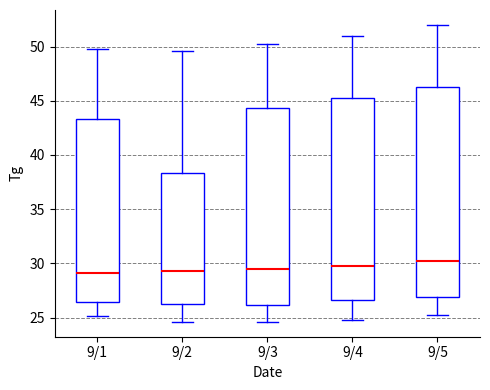

Reading left to right, transcribe this box plot: for each box, give where its median line is, the range the box spans, and where its two whiskers end, as read against the y-axis. The values are not printed on the chart, so give them approximately, as read against the axis.

9/1: median 29.0, box 26.5 to 43.5, whiskers 25.0 to 50.0
9/2: median 29.5, box 26.0 to 38.5, whiskers 24.5 to 49.5
9/3: median 29.5, box 26.0 to 44.5, whiskers 24.5 to 50.0
9/4: median 30.0, box 26.5 to 45.5, whiskers 25.0 to 51.0
9/5: median 30.5, box 27.0 to 46.5, whiskers 25.0 to 52.0